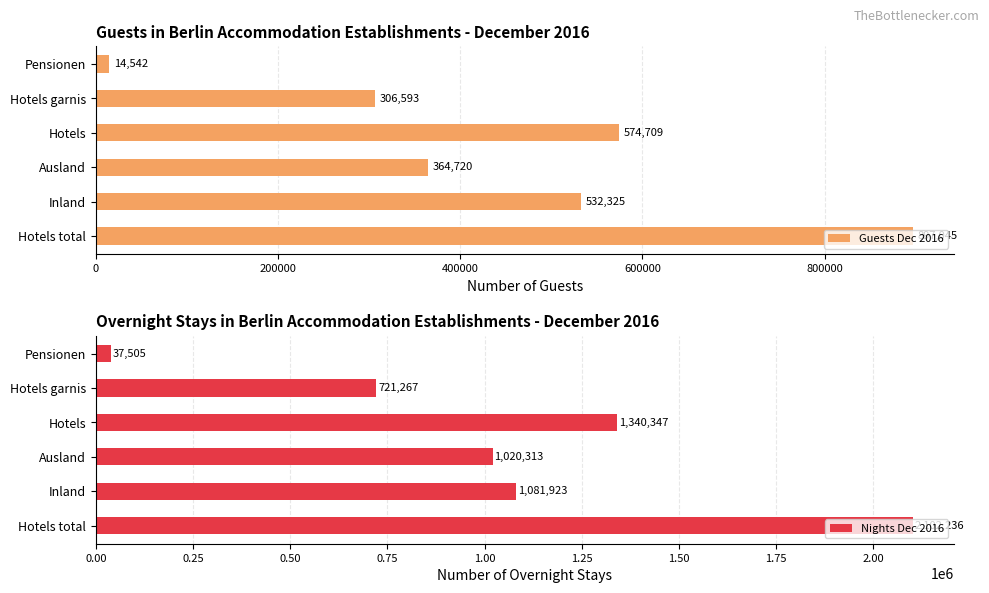

What is the sum of all Guests Dec 2016 values?

2689934